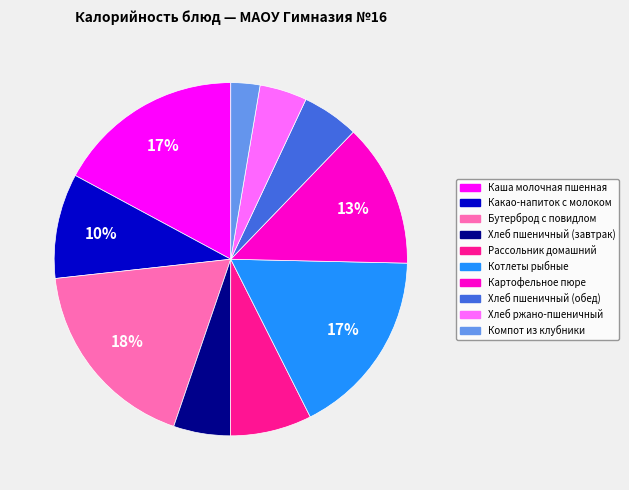

To the nearest percent, what percentage of the pie is Хлеб пшеничный (завтрак)?

5%